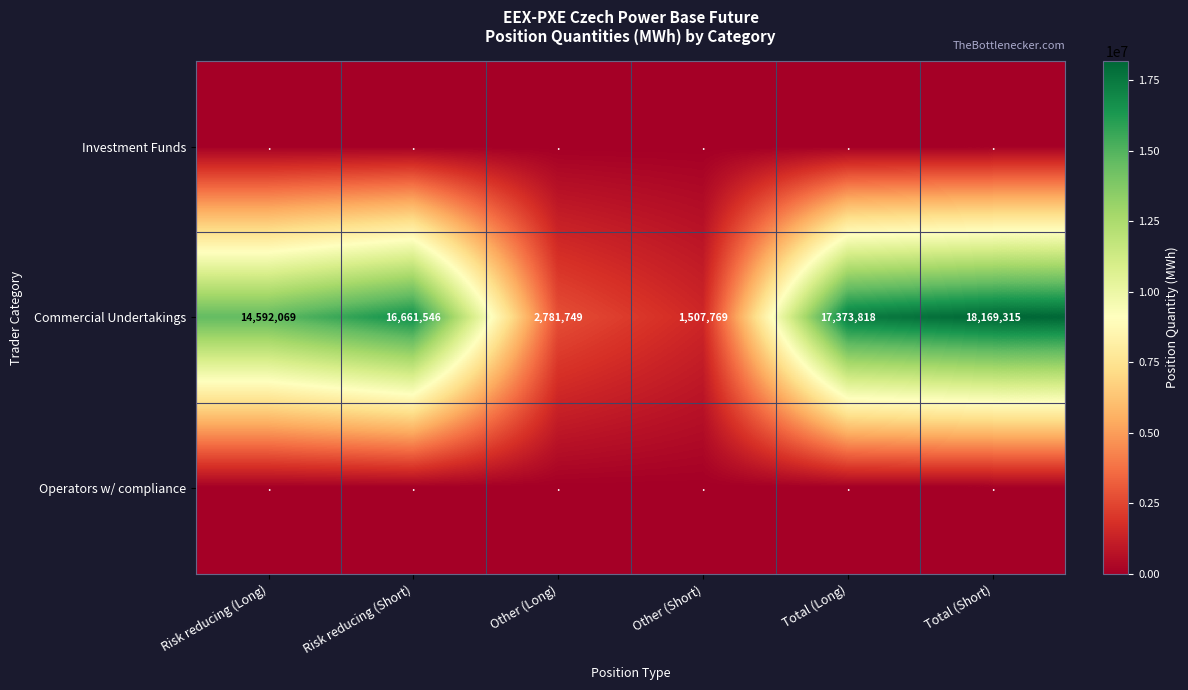

True or false: Commercial Undertakings has a value of 9419971 at Risk reducing (Short).

False